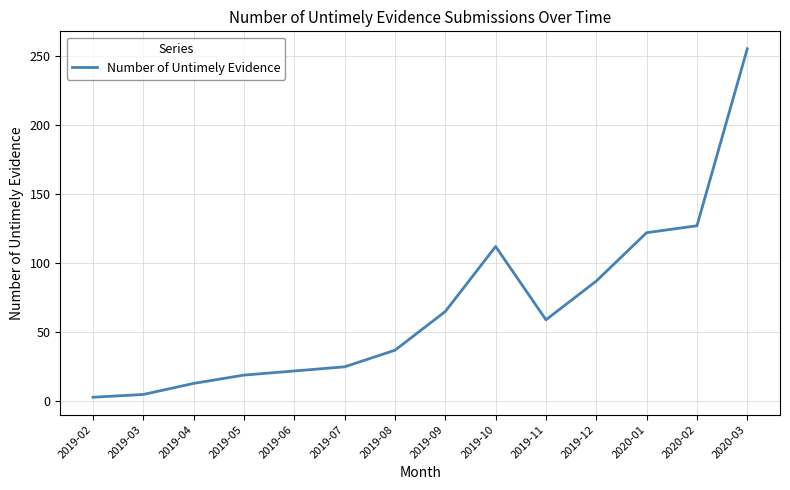

What is the approximate value at 2019-05?

19